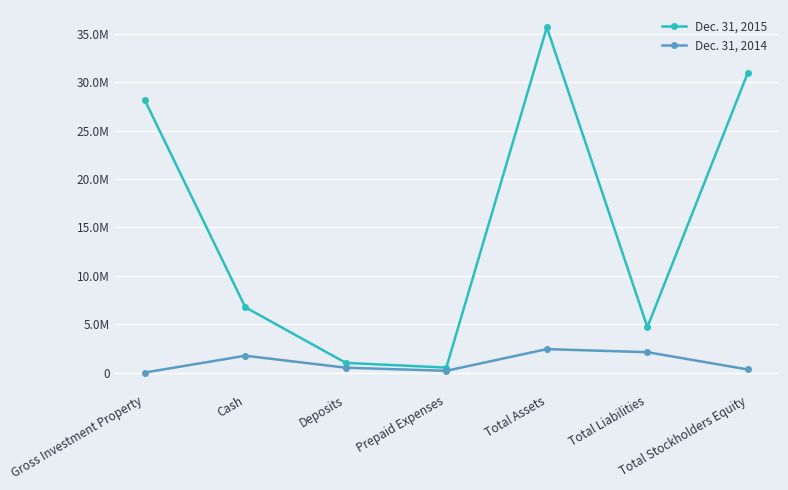

Does the chart have visible grid lines?

Yes